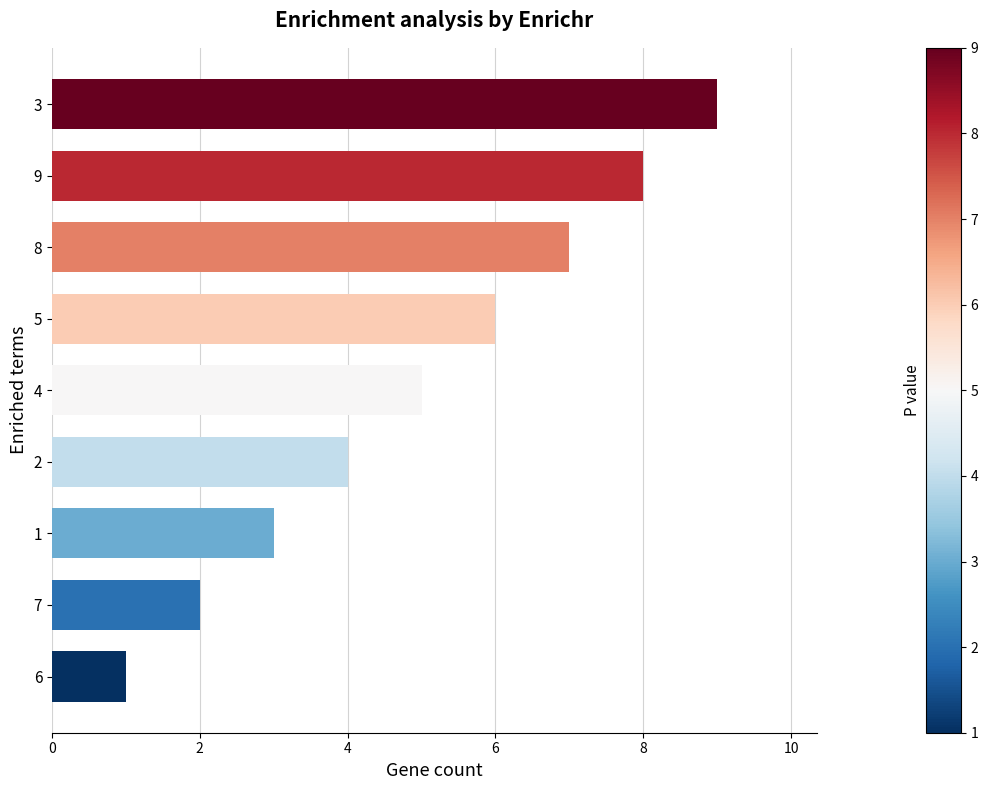

What value does the data have at 7?

2